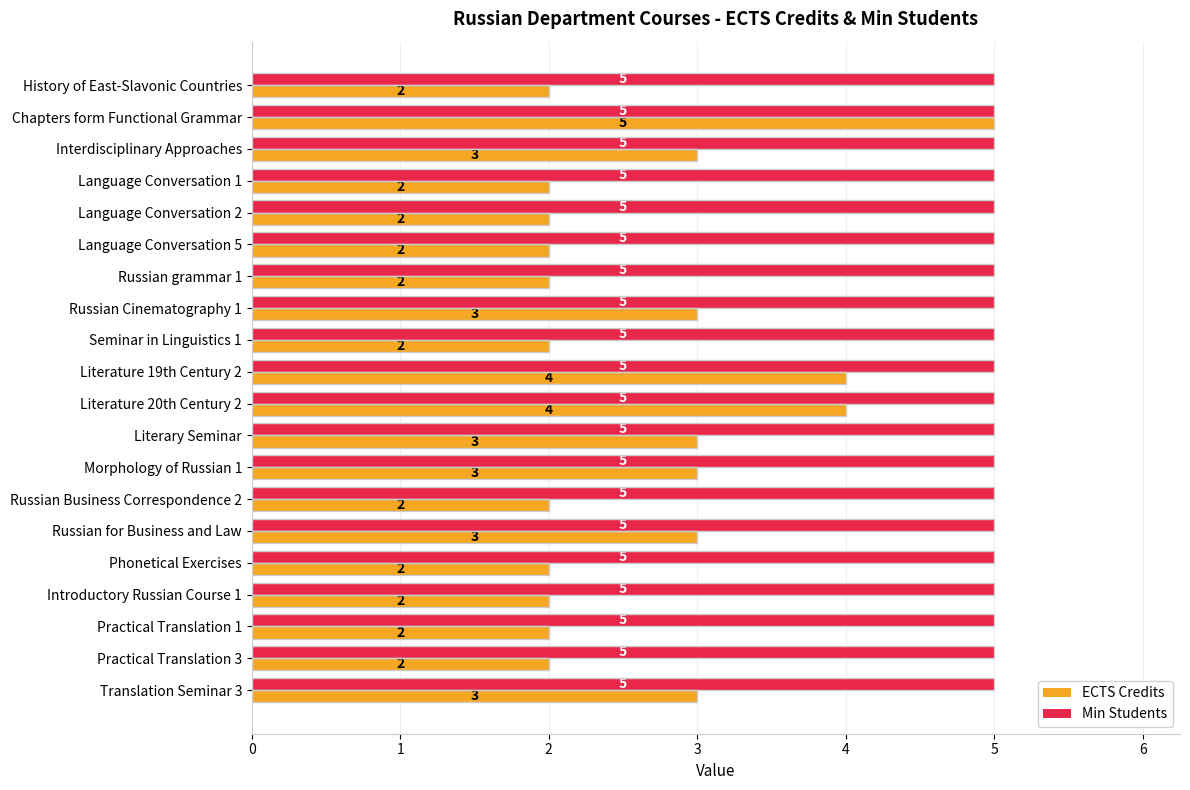

Which series has the largest total across all categories?

Min Students